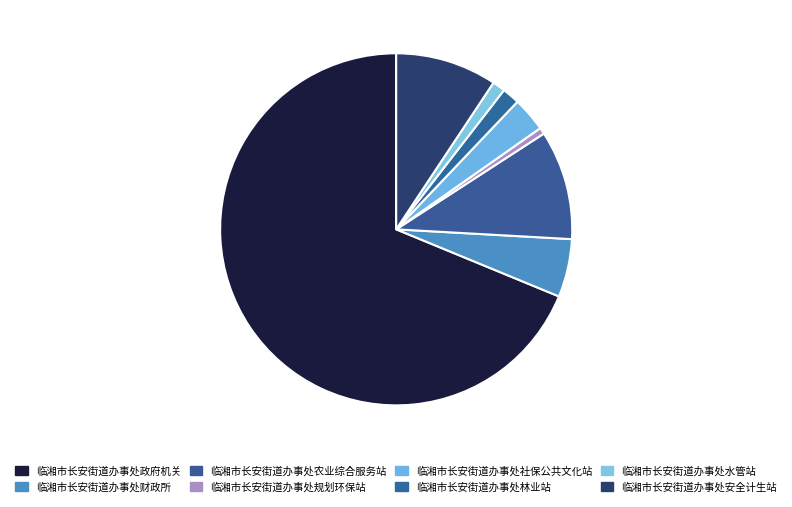

To the nearest percent, what portion does 临湘市长安街道办事处规划环保站 represent?

1%